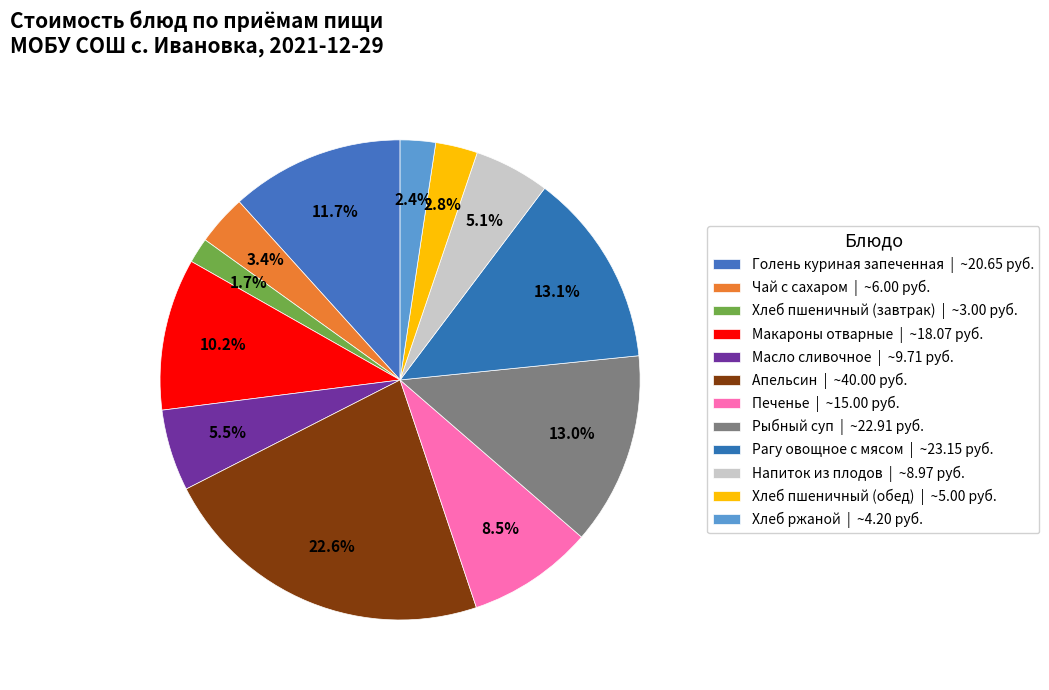

To the nearest percent, what portion does Хлеб ржаной represent?

2%